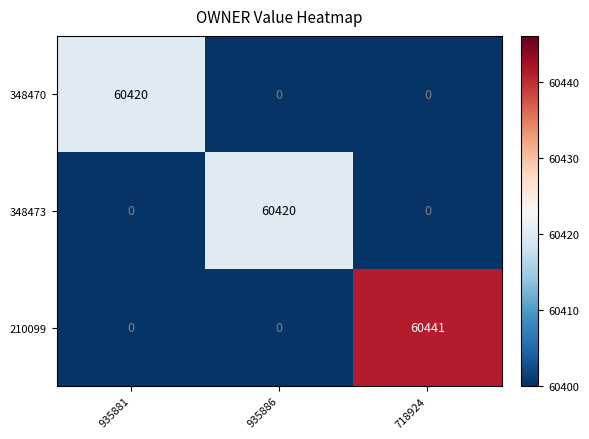

What is the sum of all 210099 values?

60441